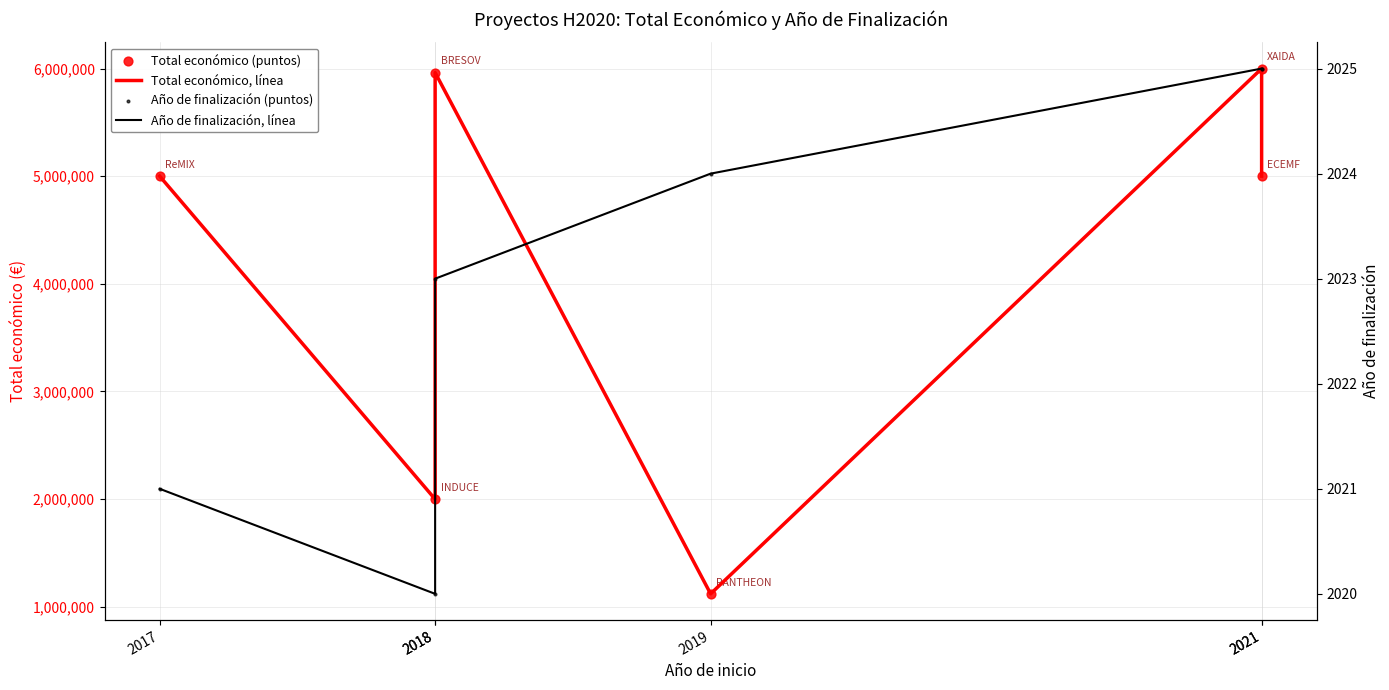

Which series contains the highest Y value?

Total económico, línea